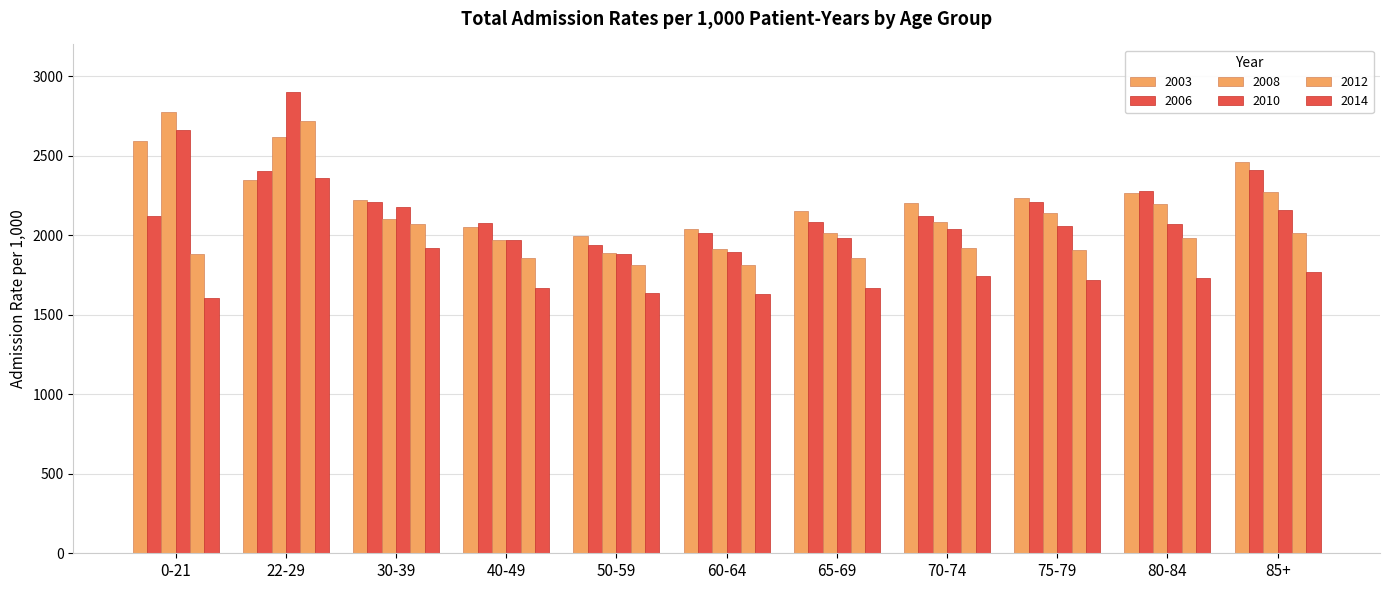

How many bars are there in each group?

6